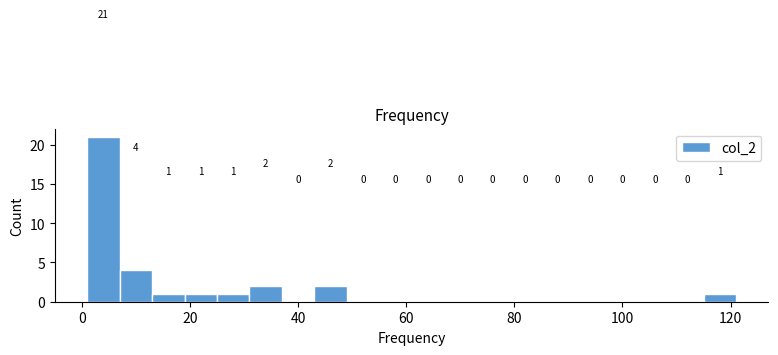

Around what value on the x-axis is the tallest bar? Give the approximate position of its centre, as read against the axis.

4